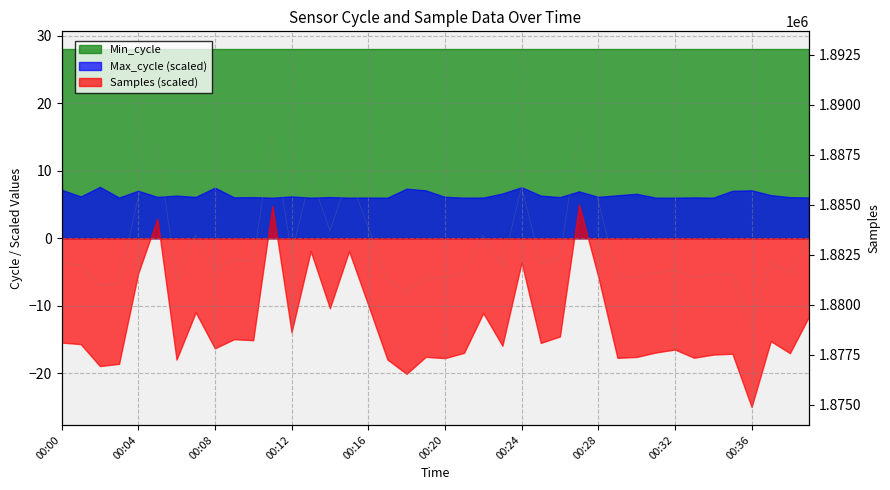

What is the label of the 13th point from the right?

27